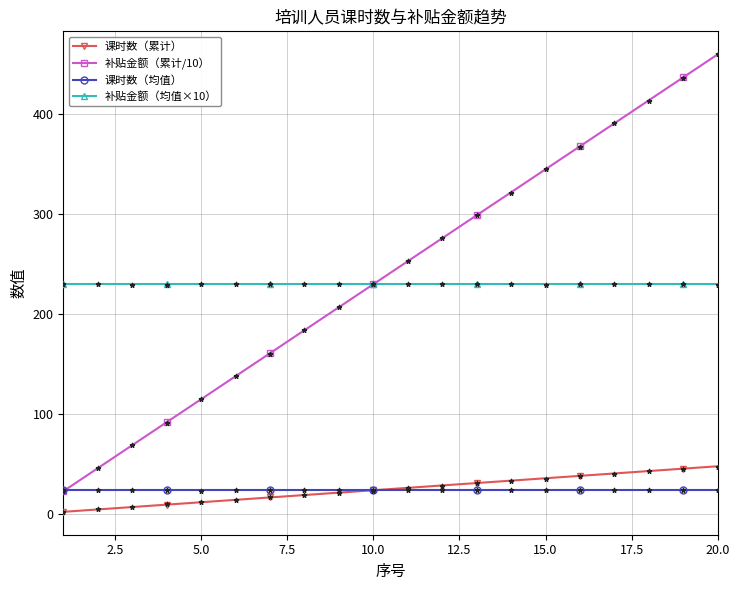

Which series reaches the minimum Y coordinate?

课时数（累计）